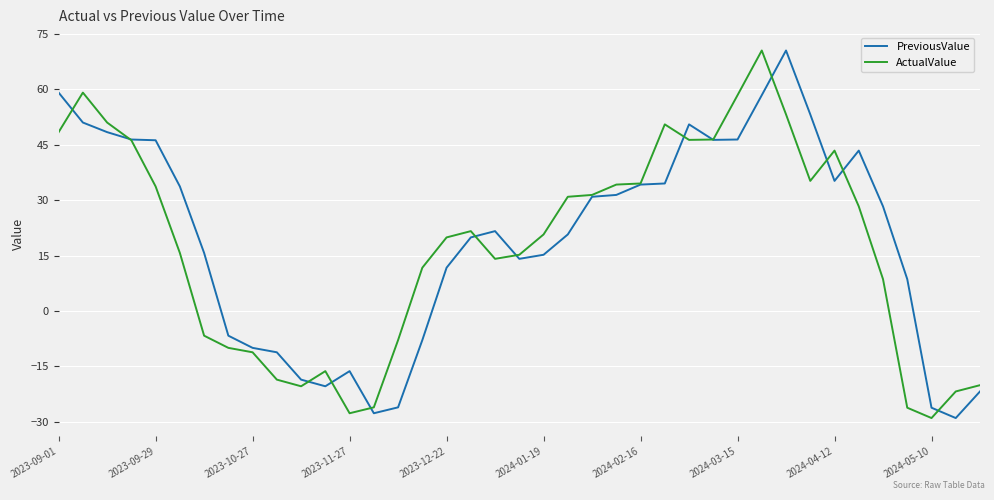

What is the greatest value displayed?

70.5